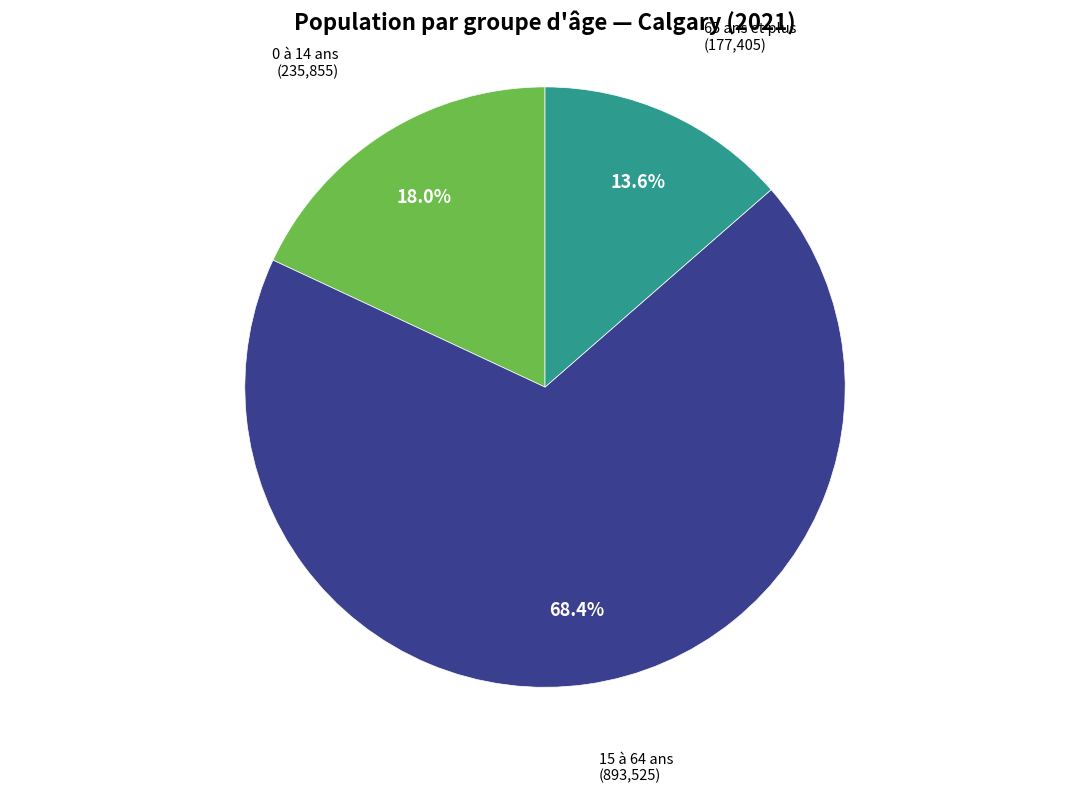

Is there a majority slice in this chart?

Yes